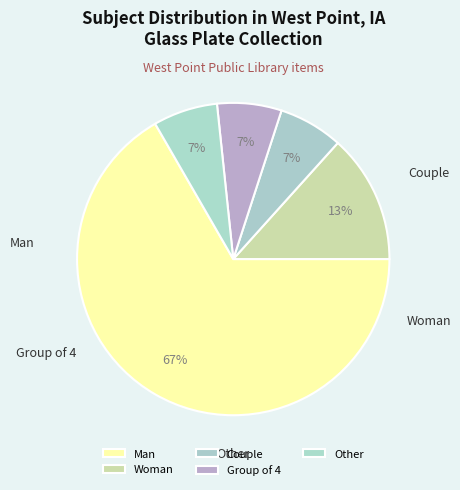

To the nearest percent, what percentage of the pie is Woman?

13%